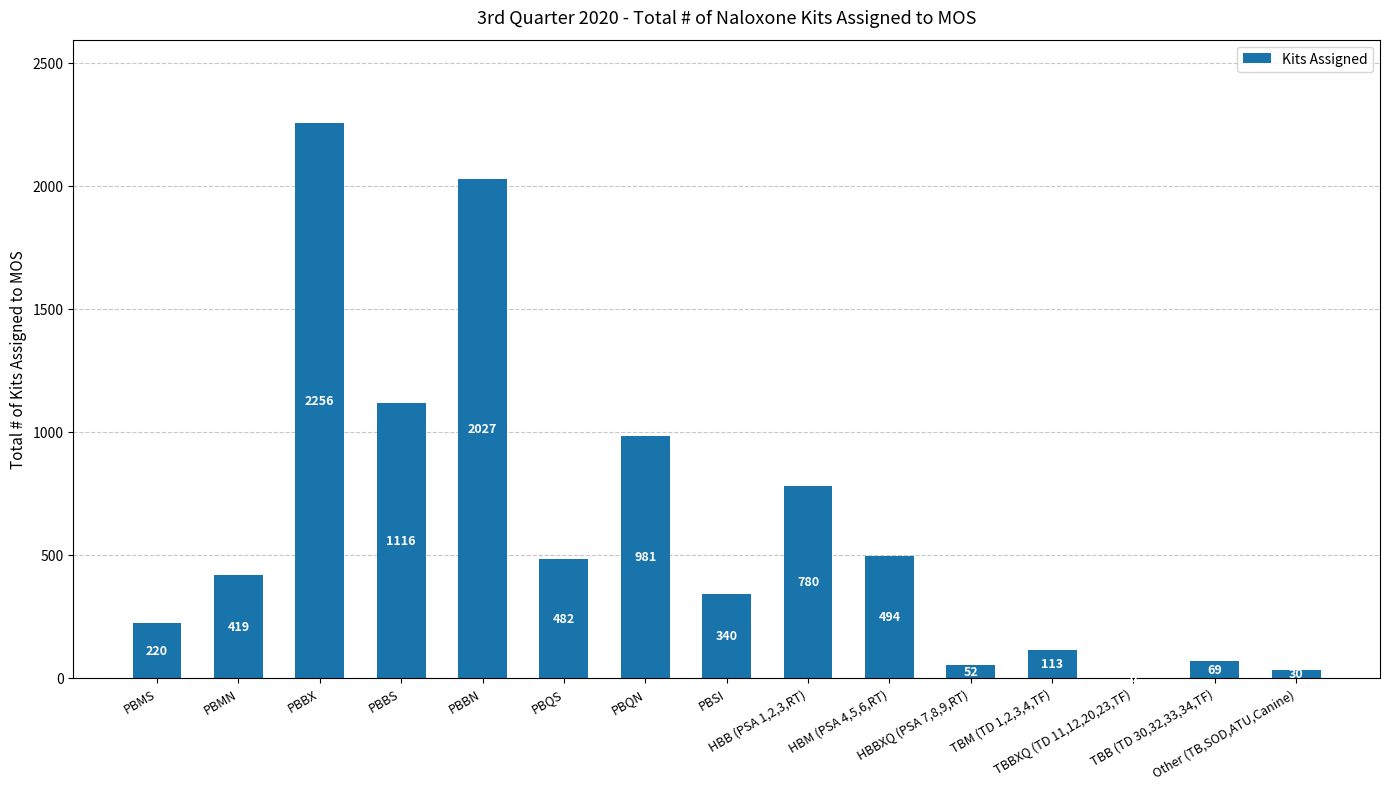

Between TBBXQ (TD 11,12,20,23,TF) and PBQN, which is larger?

PBQN